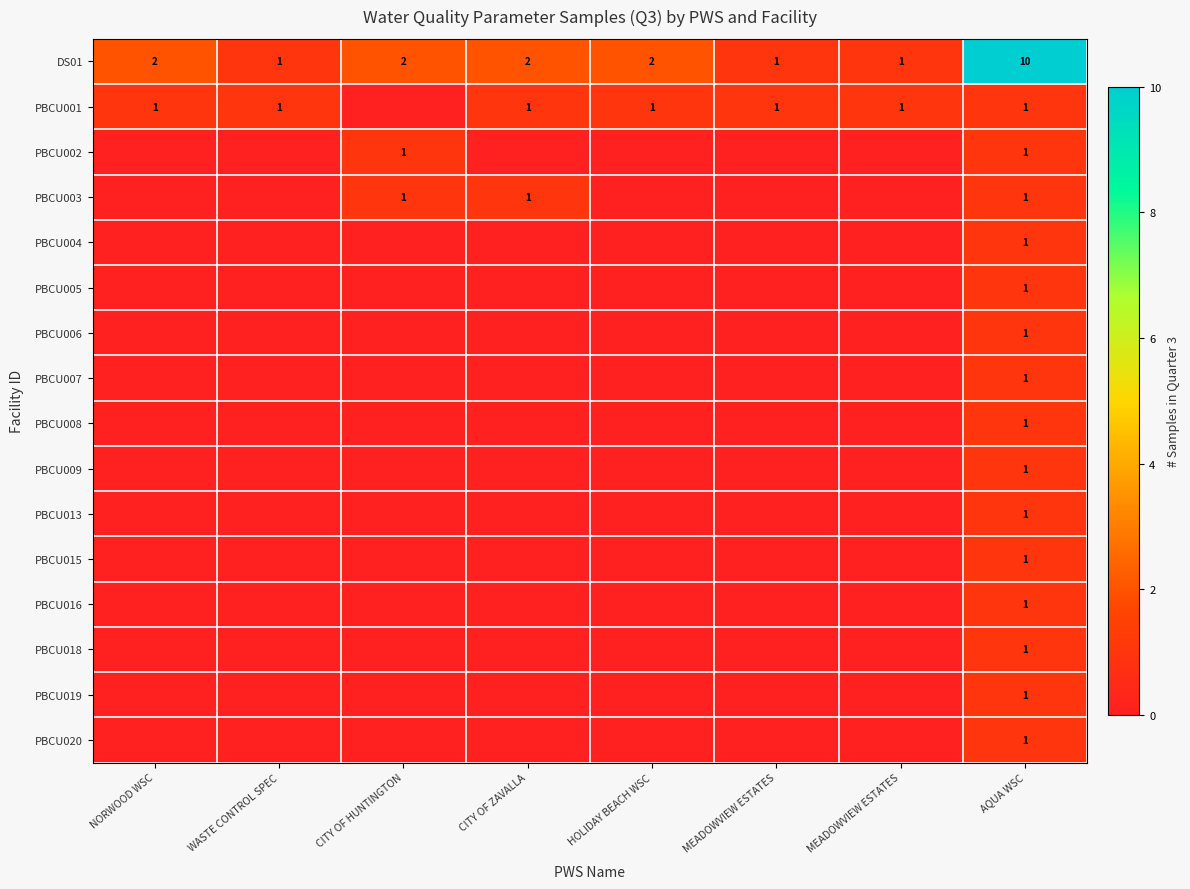

At which label does PBCU015 reach its peak?

AQUA WSC